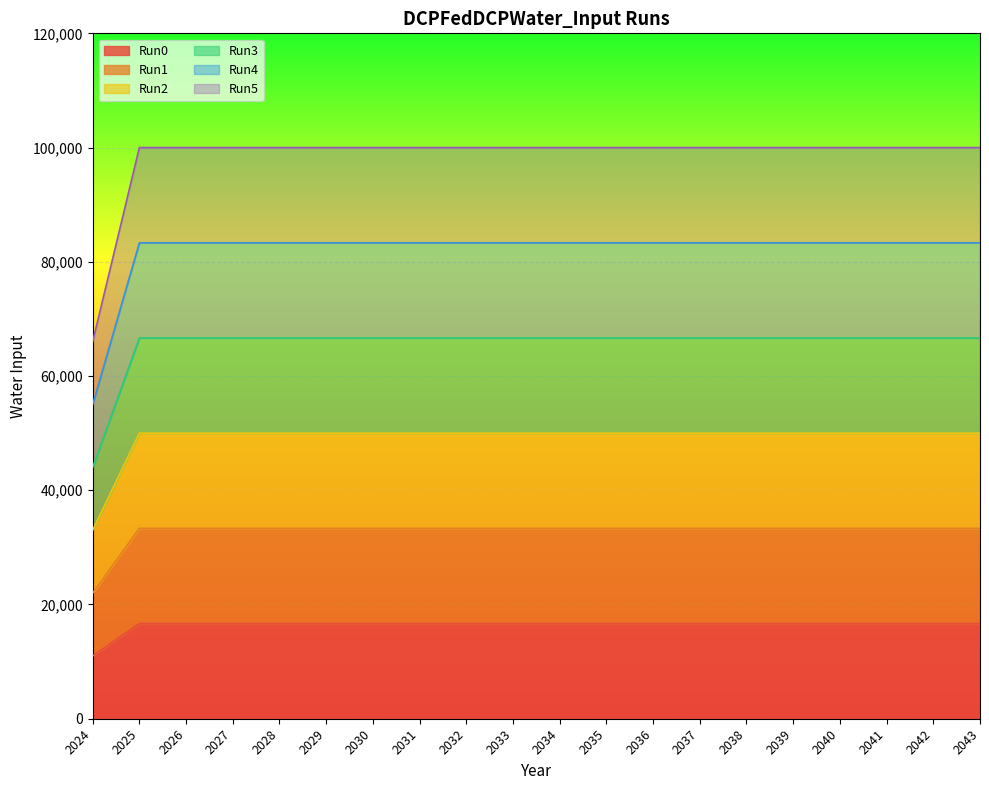

Reading left to right, extract all data points from this chart.

Run0: 11000.0	16666.7	16666.7	16666.7	16666.7	16666.7	16666.7	16666.7	16666.7	16666.7	16666.7	16666.7	16666.7	16666.7	16666.7	16666.7	16666.7	16666.7	16666.7	16666.7
Run1: 22000.0	33333.3	33333.3	33333.3	33333.3	33333.3	33333.3	33333.3	33333.3	33333.3	33333.3	33333.3	33333.3	33333.3	33333.3	33333.3	33333.3	33333.3	33333.3	33333.3
Run2: 33000.0	50000.0	50000.0	50000.0	50000.0	50000.0	50000.0	50000.0	50000.0	50000.0	50000.0	50000.0	50000.0	50000.0	50000.0	50000.0	50000.0	50000.0	50000.0	50000.0
Run3: 44000.0	66666.7	66666.7	66666.7	66666.7	66666.7	66666.7	66666.7	66666.7	66666.7	66666.7	66666.7	66666.7	66666.7	66666.7	66666.7	66666.7	66666.7	66666.7	66666.7
Run4: 55000.0	83333.3	83333.3	83333.3	83333.3	83333.3	83333.3	83333.3	83333.3	83333.3	83333.3	83333.3	83333.3	83333.3	83333.3	83333.3	83333.3	83333.3	83333.3	83333.3
Run5: 66000.0	100000.0	100000.0	100000.0	100000.0	100000.0	100000.0	100000.0	100000.0	100000.0	100000.0	100000.0	100000.0	100000.0	100000.0	100000.0	100000.0	100000.0	100000.0	100000.0